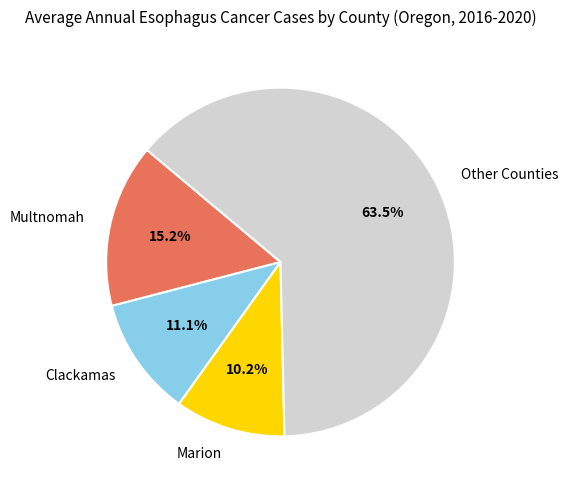

Between Clackamas and Marion, which is larger?

Clackamas